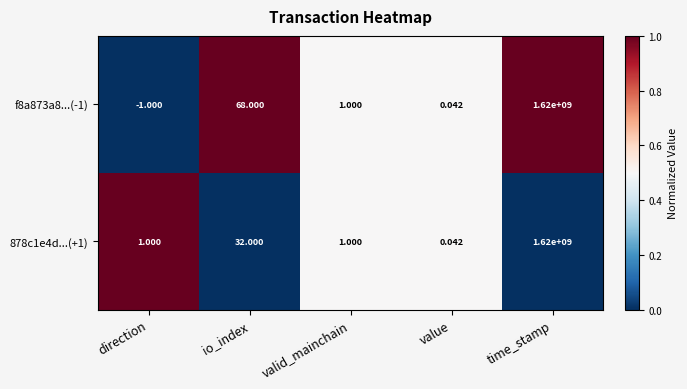

Which series has the largest total across all categories?

f8a873a8...(-1)